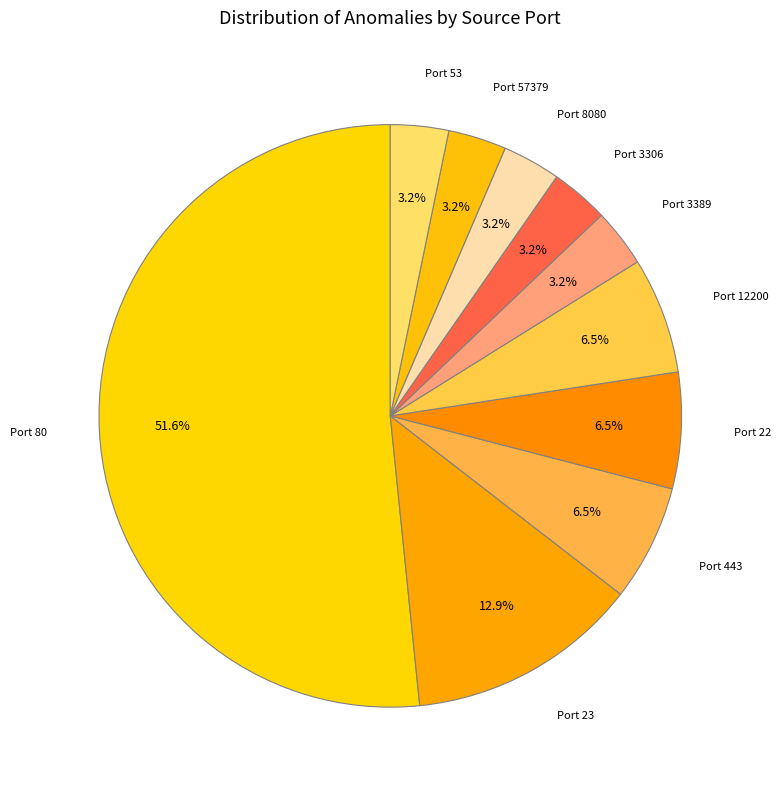

How many segments does this pie chart have?

10